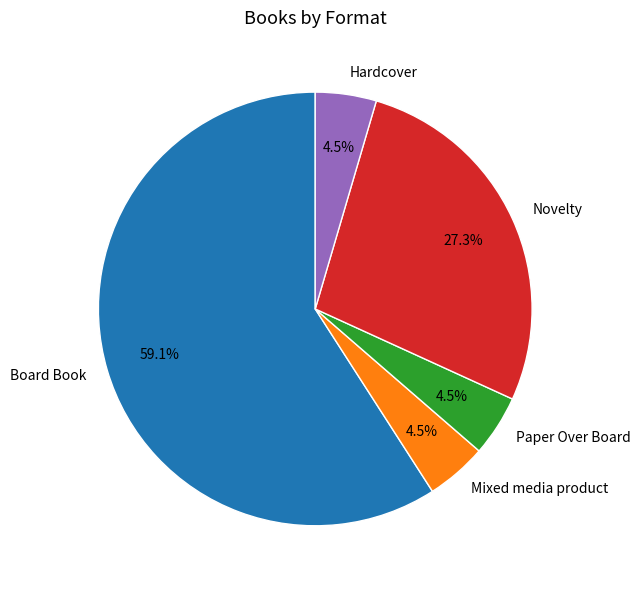

True or false: Novelty accounts for 18% of the total.

False